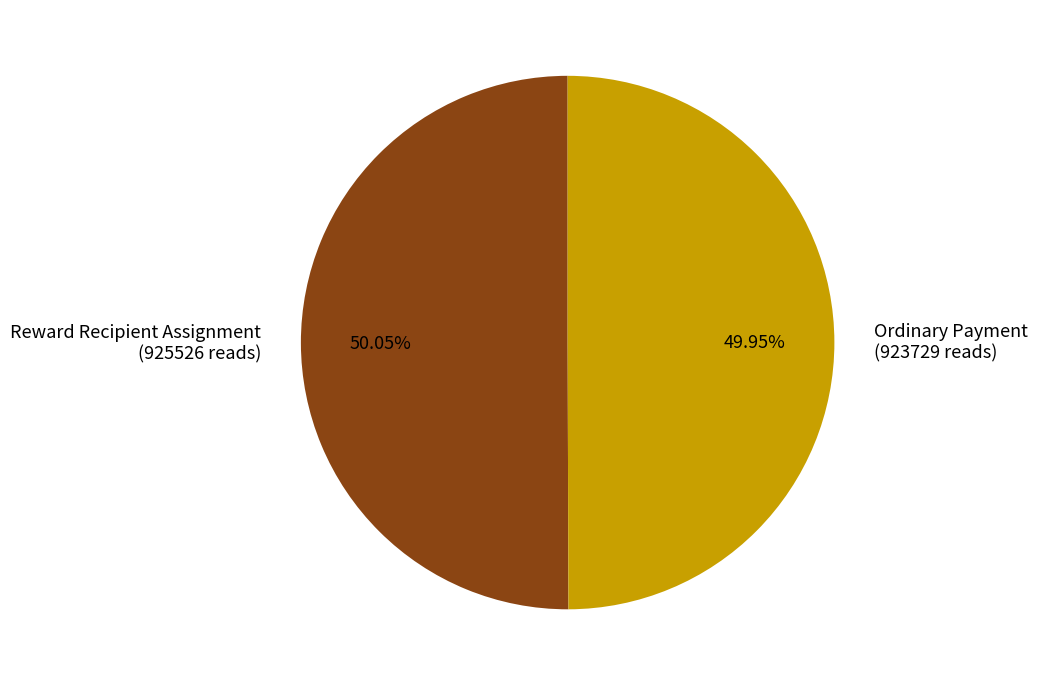

Combined, do Ordinary Payment (923729 reads) and Reward Recipient Assignment (925526 reads) account for over 50%?

Yes